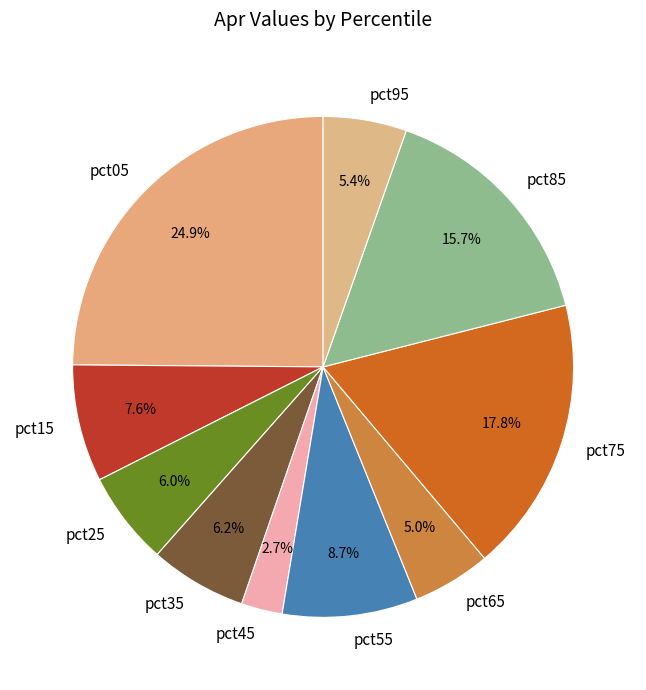

Is there a majority slice in this chart?

No